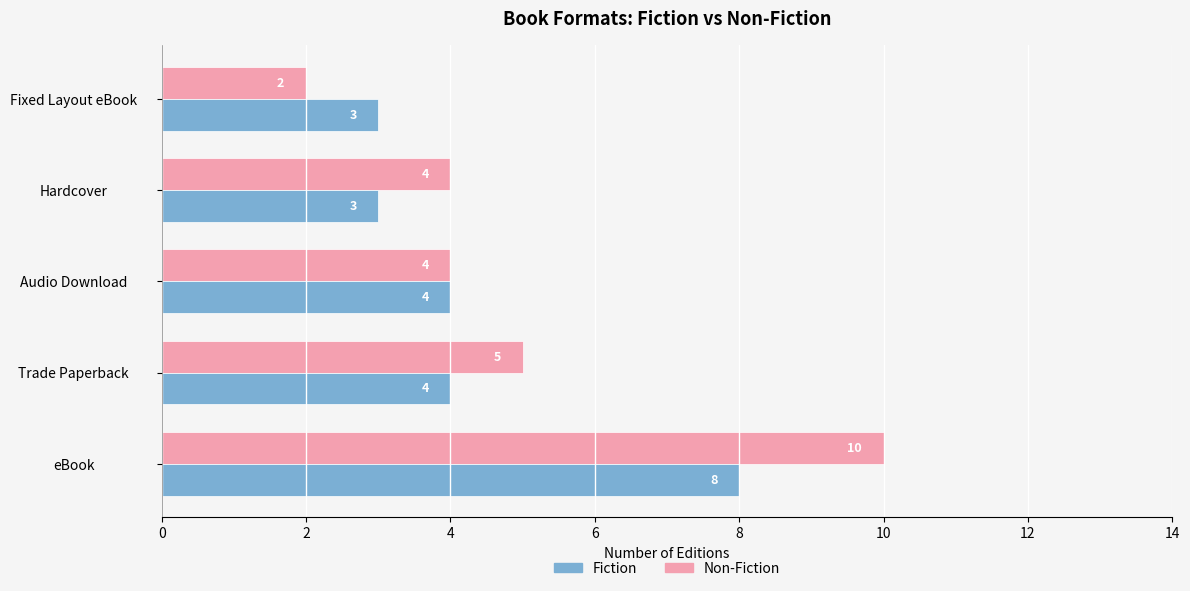

How many data points does each series have?

5